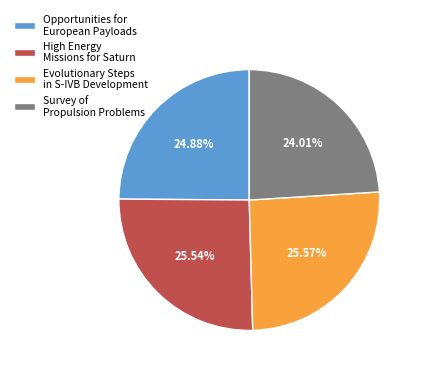

Which slice is the smallest?

Survey of Propulsion Problems